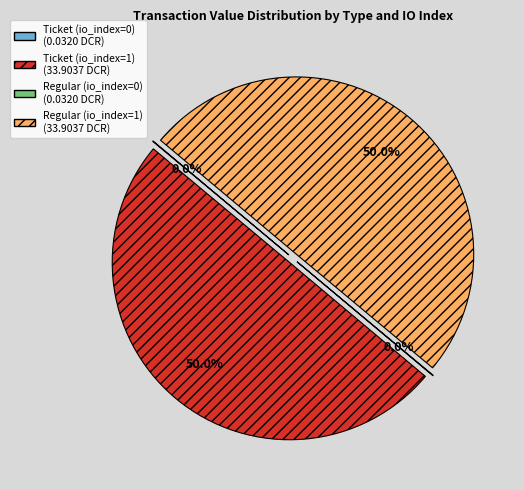

How much of the chart is everything except Regular (io_index=1)?

50.0%